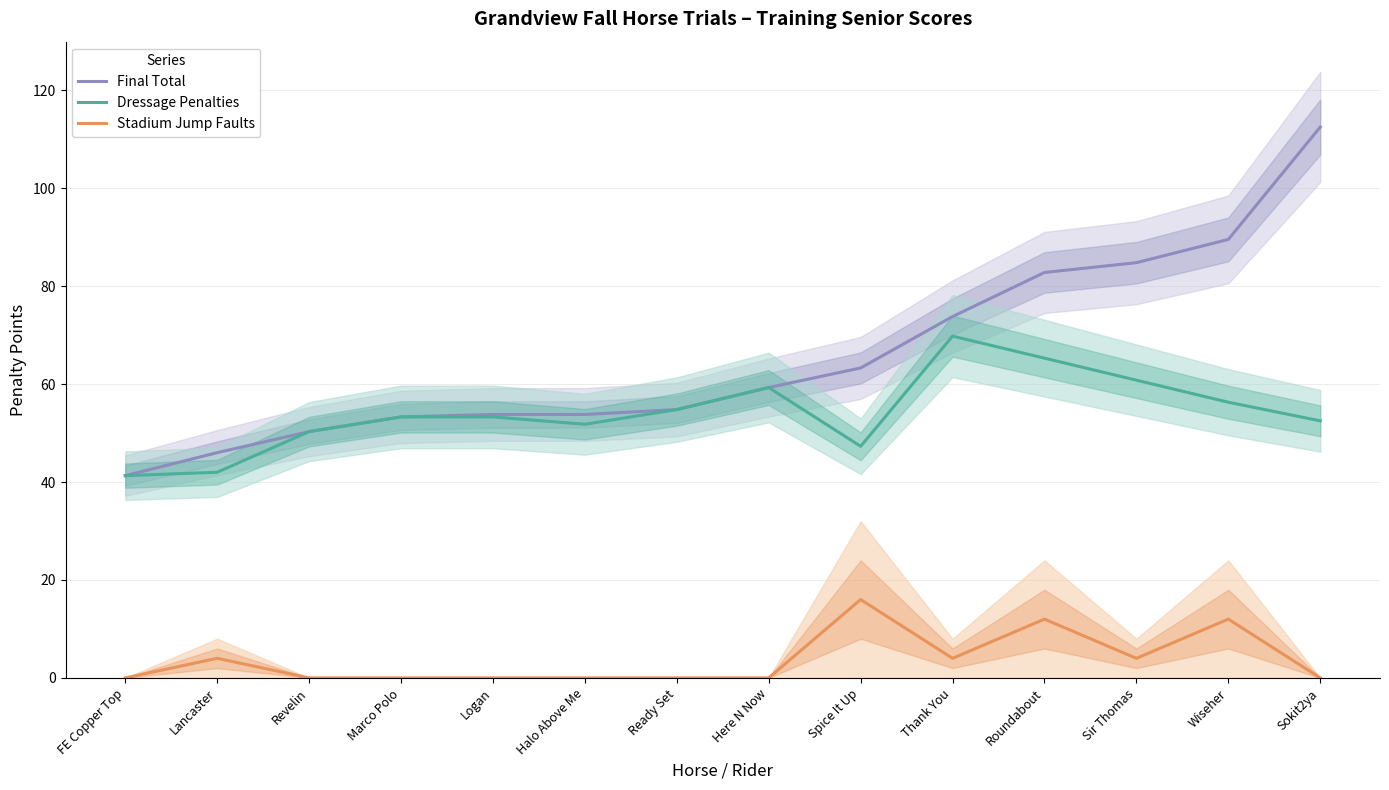

True or false: Dressage Penalties and Final Total intersect in this chart.

False